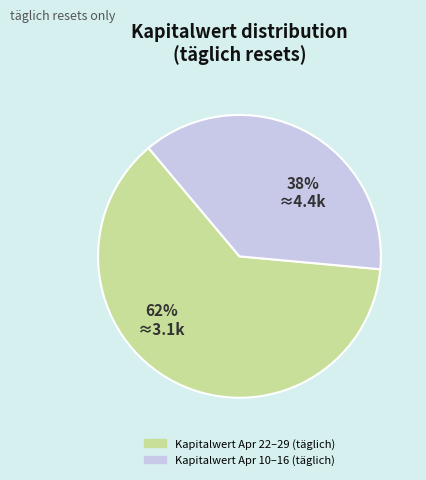

Is there any slice that represents more than half of the pie?

Yes